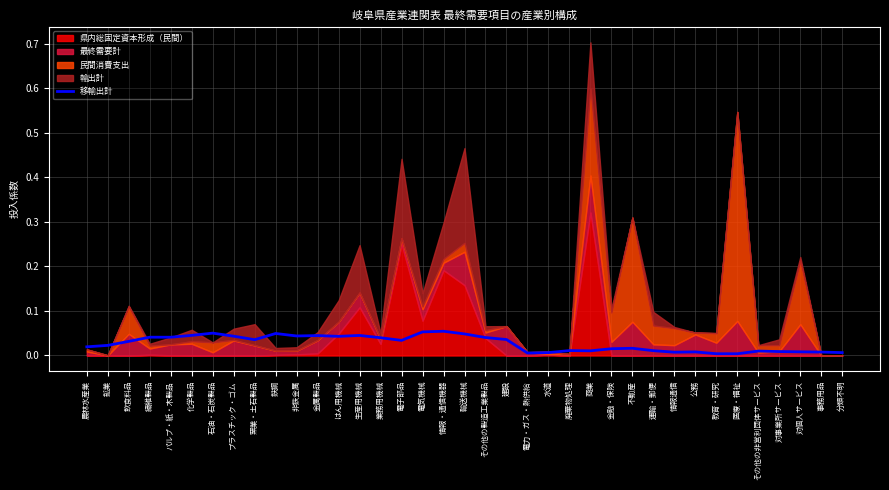

How many lines are shown in the chart?

1